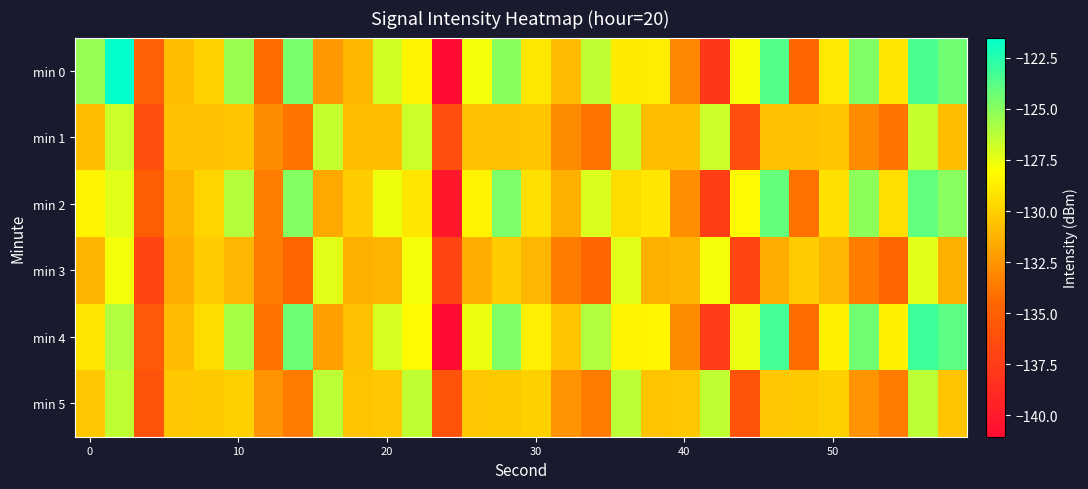

Which series has the largest total across all categories?

min 0